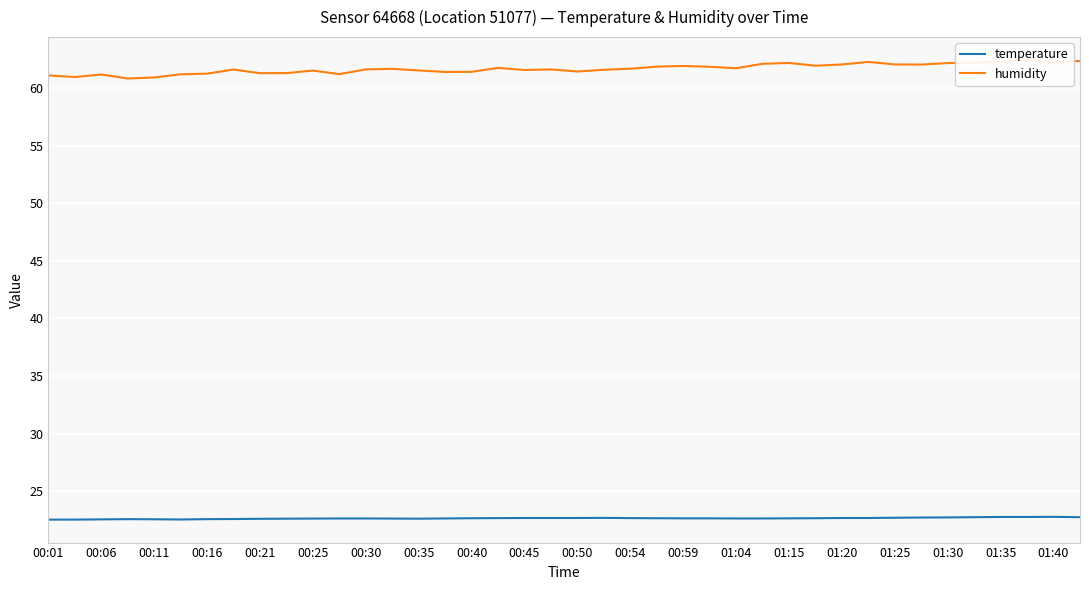

True or false: temperature and humidity intersect in this chart.

False